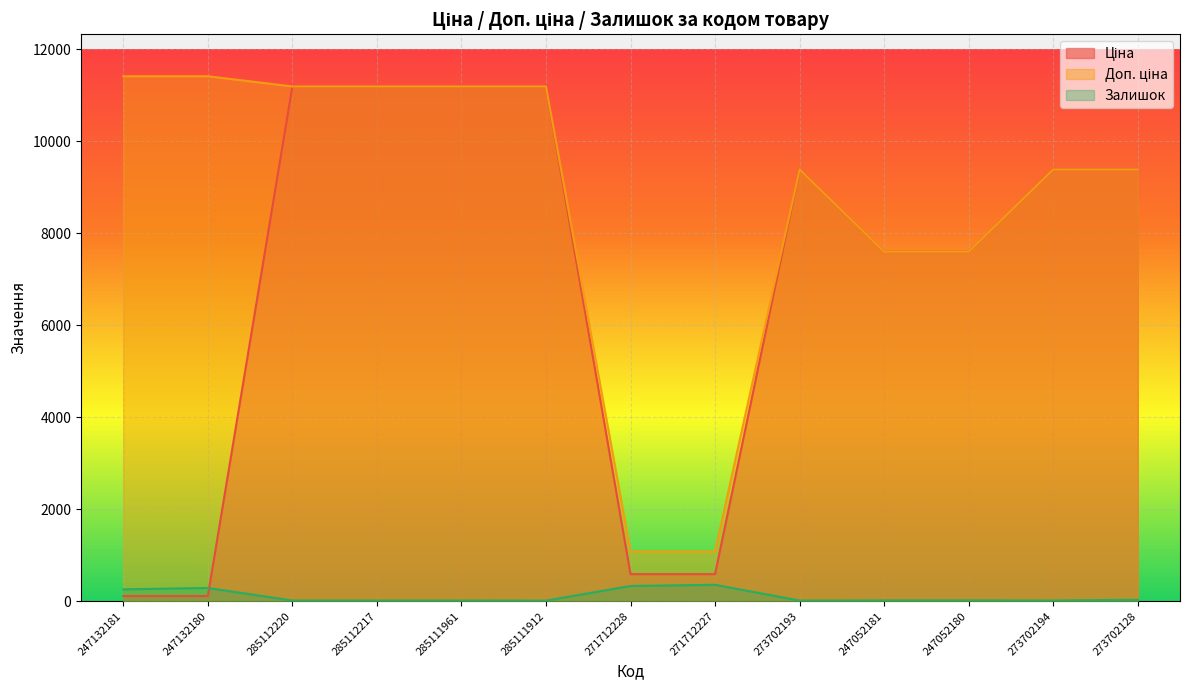

What position from the left is 273702128?

13